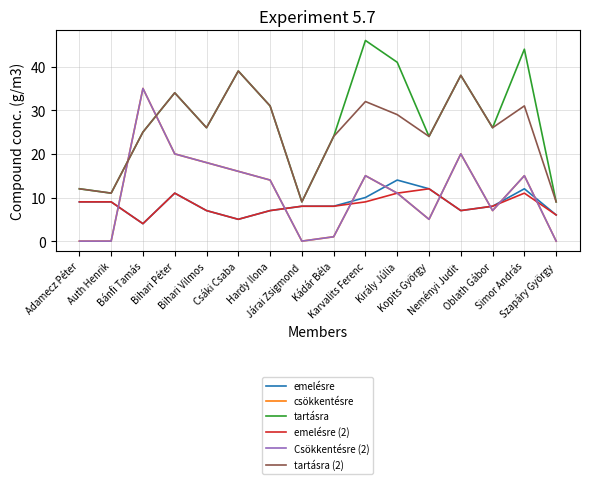

Which category has the highest value in the emelésre (2) series?

Kopits György